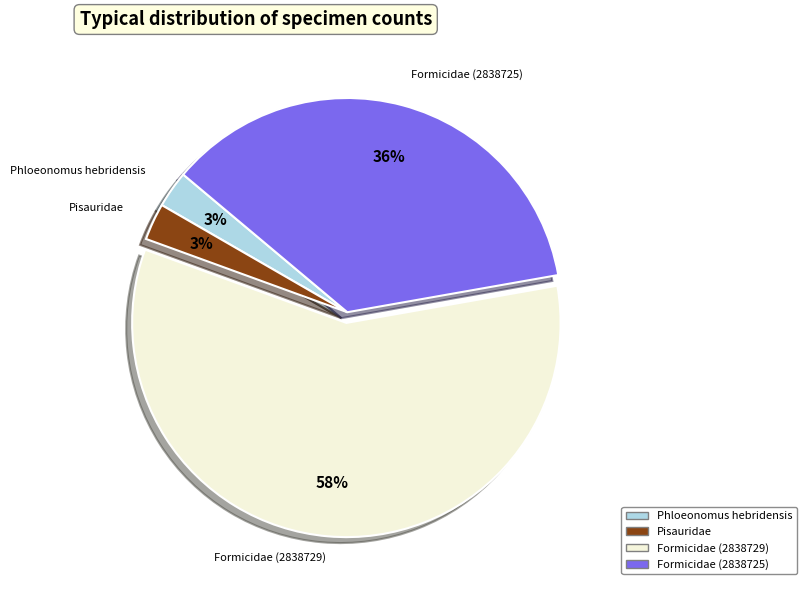

Is the sum of Phloeonomus hebridensis and Formicidae (2838729) greater than half?

Yes